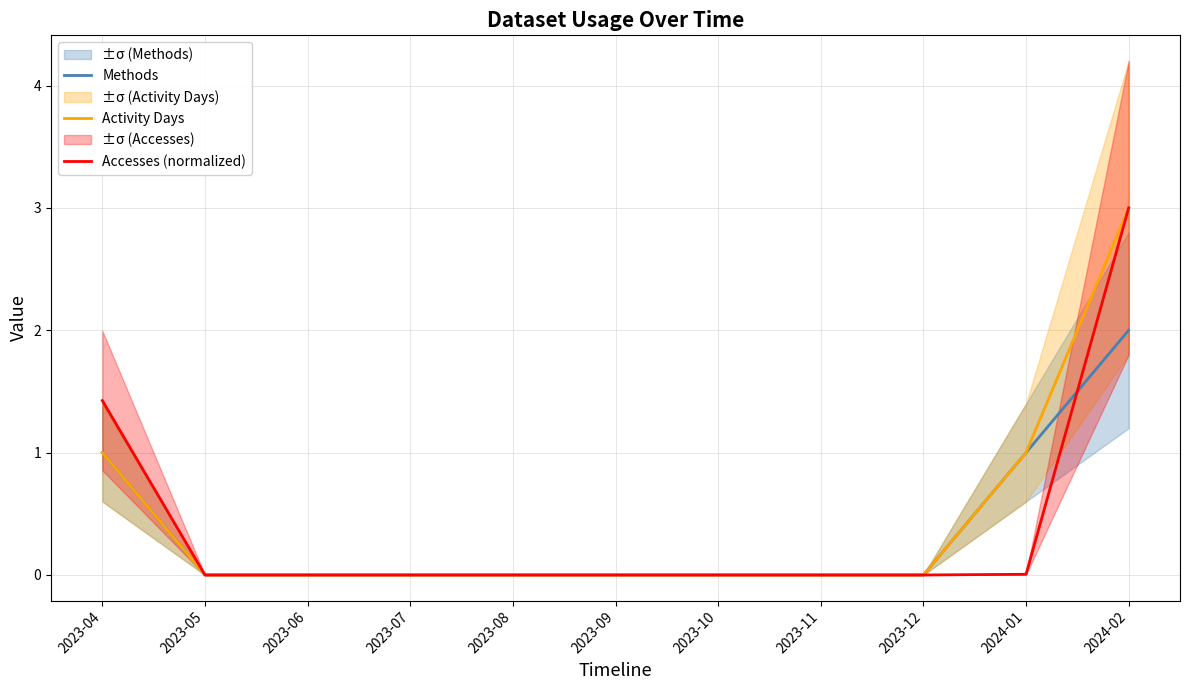

At which category is the sum across all series the highest?

2024-02